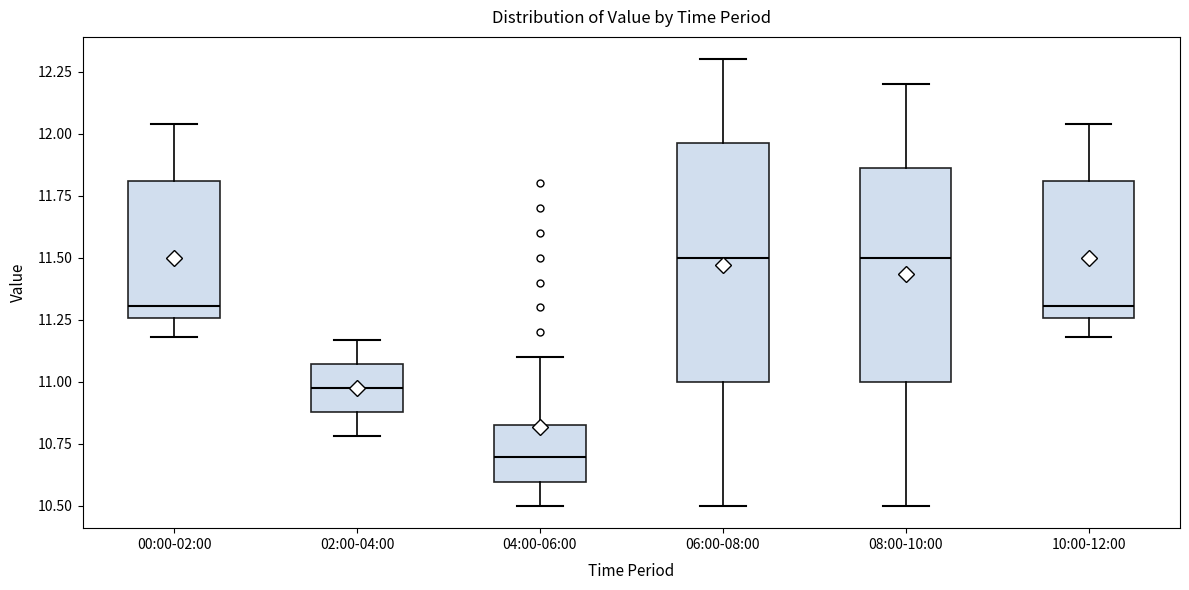

Reading left to right, transcribe this box plot: for each box, give where its median line is, the range the box spans, and where its two whiskers end, as read against the y-axis. The values are not printed on the chart, so give them approximately, as read against the axis.

00:00-02:00: median 11.30, box 11.25 to 11.80, whiskers 11.20 to 12.05
02:00-04:00: median 11.00, box 10.90 to 11.05, whiskers 10.80 to 11.15
04:00-06:00: median 10.70, box 10.60 to 10.85, whiskers 10.50 to 11.10
06:00-08:00: median 11.50, box 11.00 to 11.95, whiskers 10.50 to 12.30
08:00-10:00: median 11.50, box 11.00 to 11.85, whiskers 10.50 to 12.20
10:00-12:00: median 11.30, box 11.25 to 11.80, whiskers 11.20 to 12.05